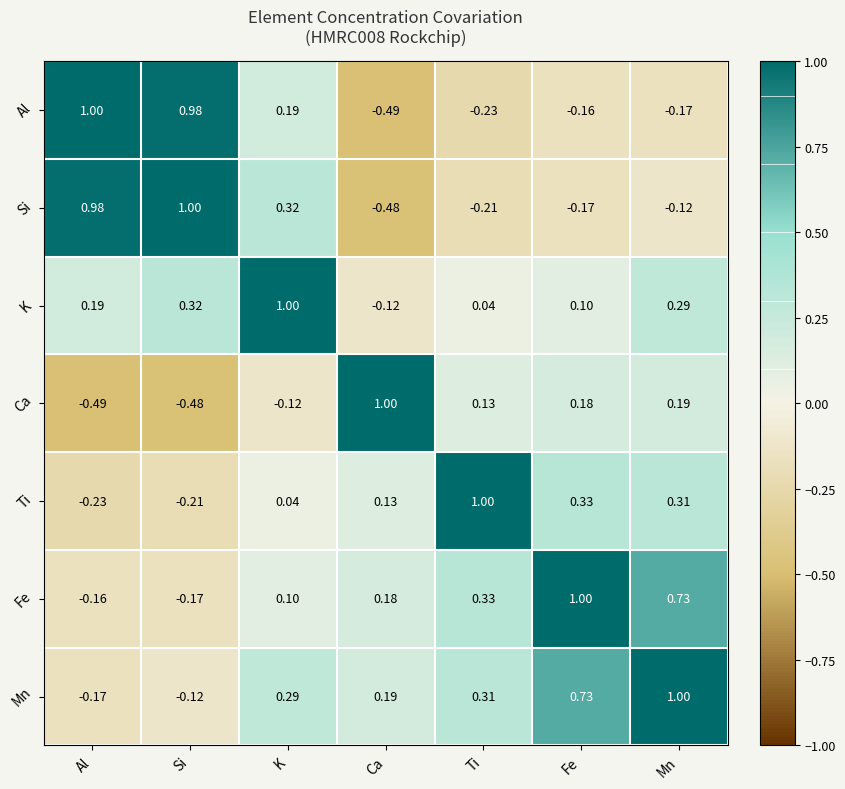

At which category is the sum across all series the highest?

Mn